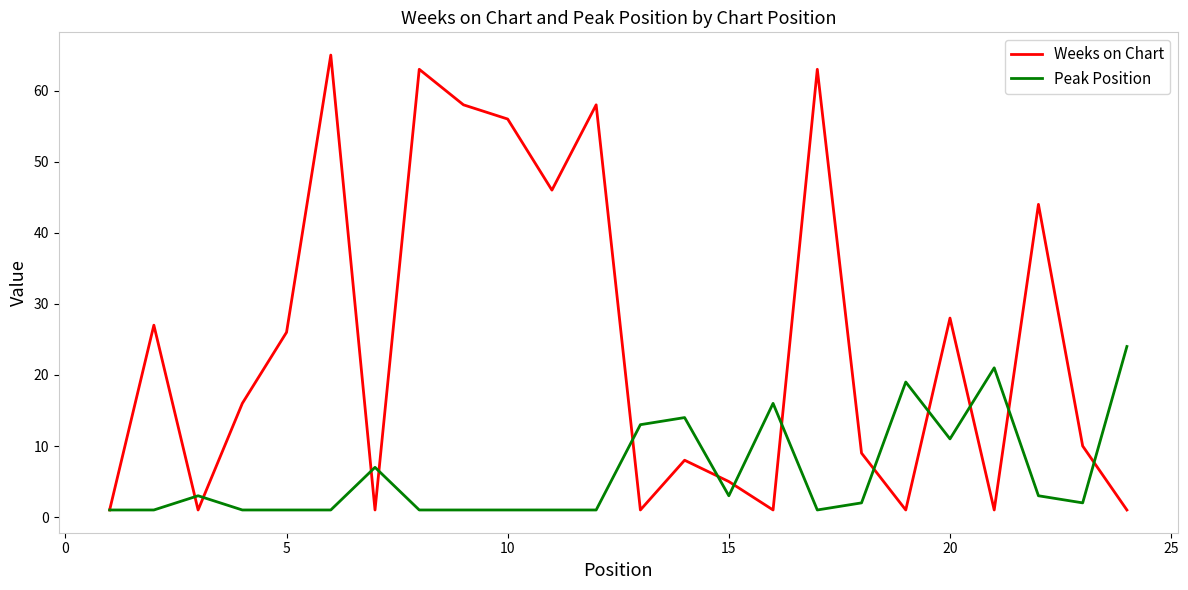

Rank the series by their average value, from highest to lowest.

Weeks on Chart, Peak Position